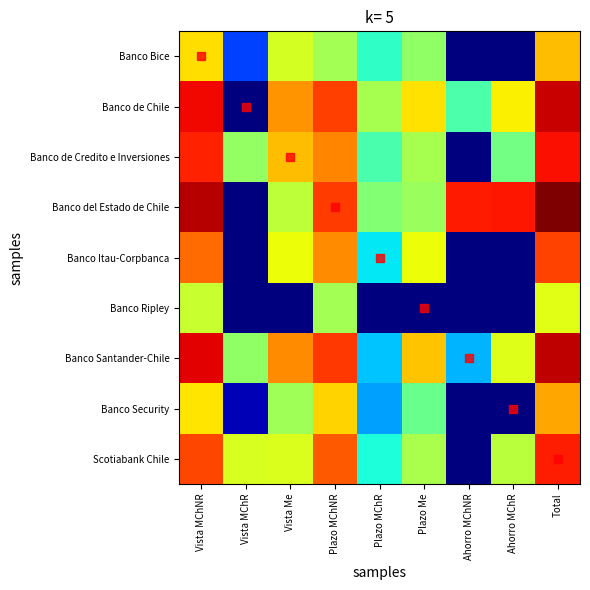

Which category has the highest value across all series?

Total